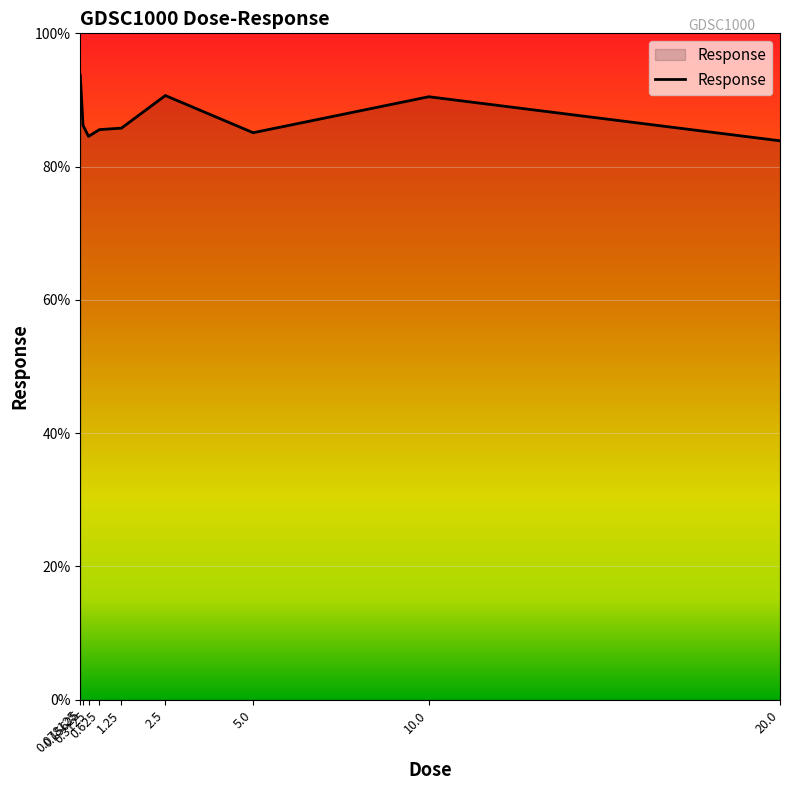

Which label corresponds to the largest value in the chart?

0.078125